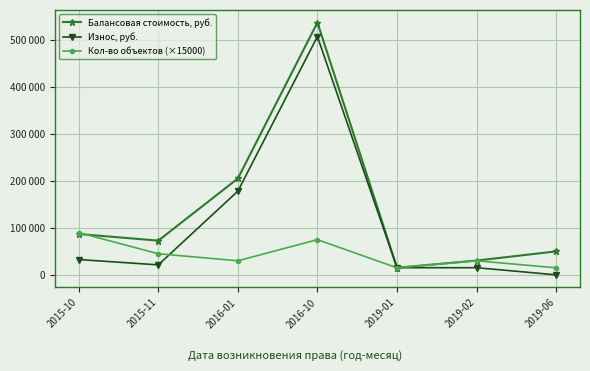

Rank the categories by Балансовая стоимость, руб. value from highest to lowest.

2016-10, 2016-01, 2015-10, 2015-11, 2019-06, 2019-02, 2019-01